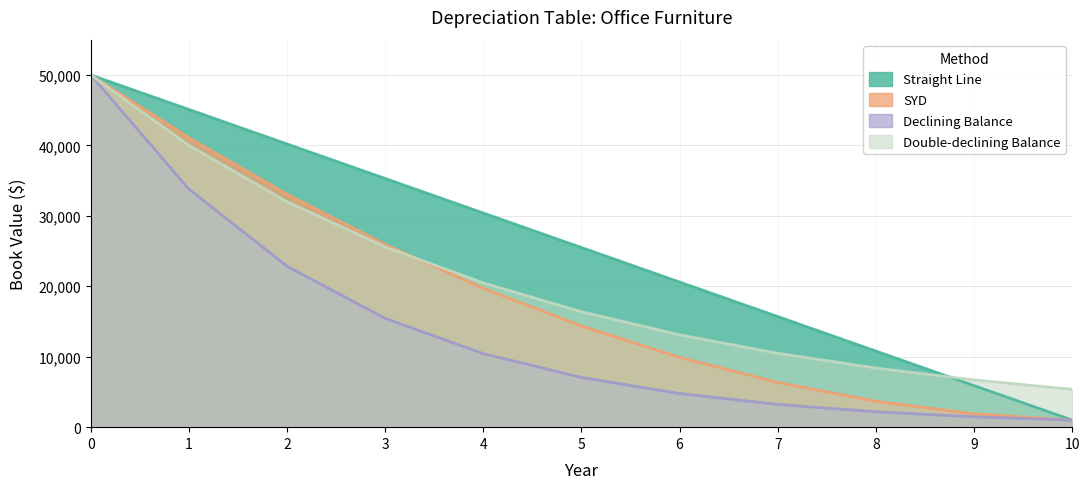

Read the Declining Balance value at 7.

3225.5